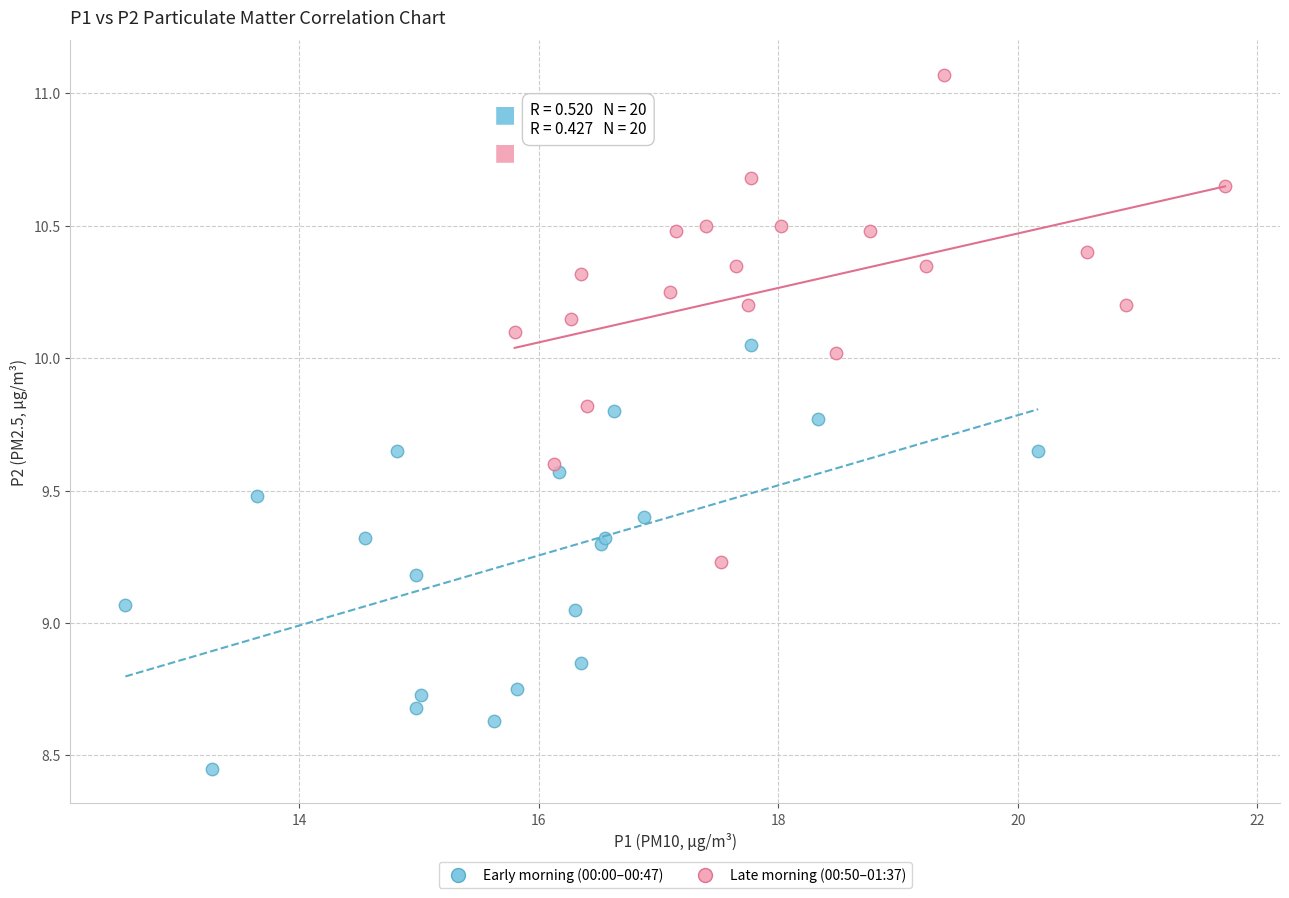

Which series contains the lowest Y value?

Early morning (00:00–00:47)